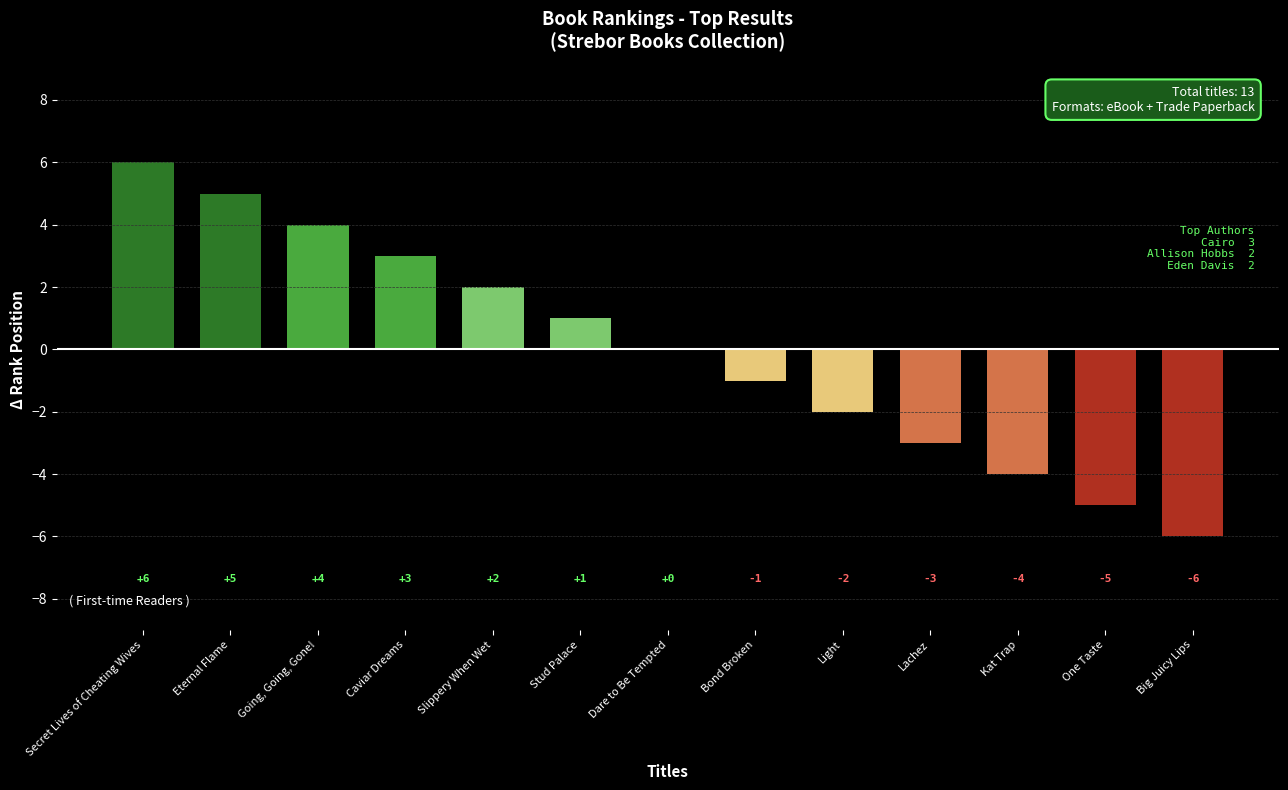

At which label does the data first exceed 0?

Secret Lives of Cheating Wives